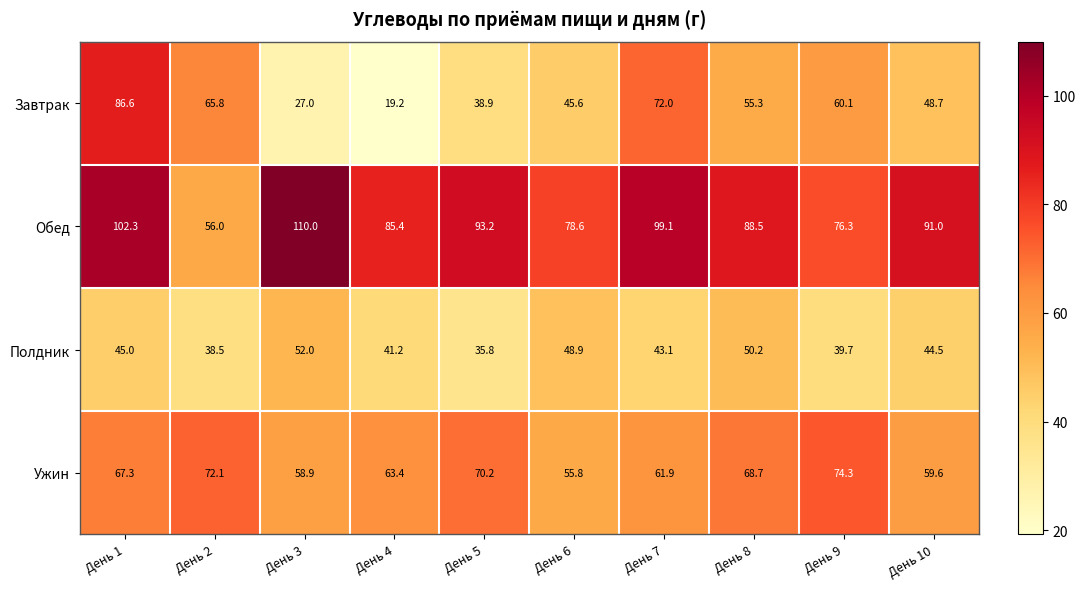

Which series has the largest total across all categories?

Обед